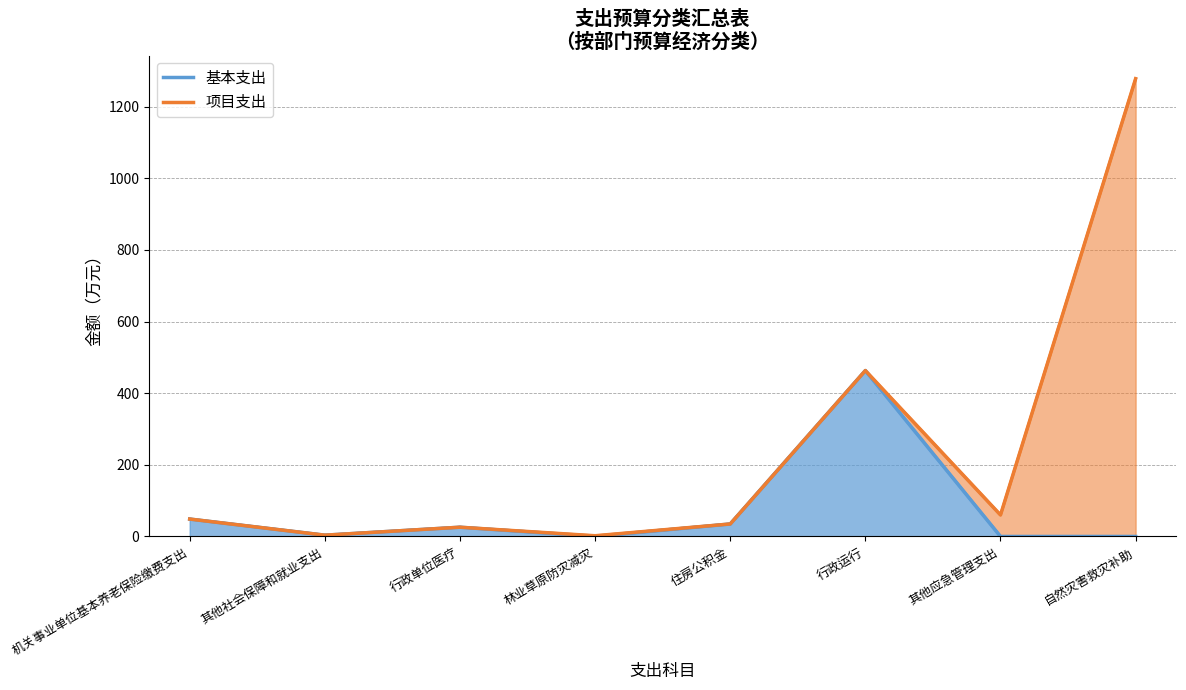

Rank the categories by value from highest to lowest.

行政运行, 机关事业单位基本养老保险缴费支出, 住房公积金, 行政单位医疗, 其他社会保障和就业支出, 林业草原防灾减灾, 其他应急管理支出, 自然灾害救灾补助